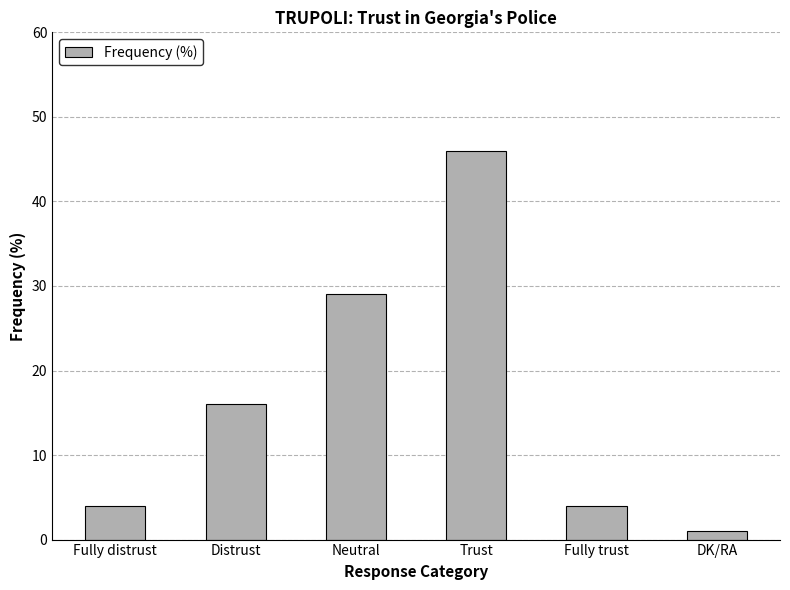

What is the value of the 5th bar from the left?

4